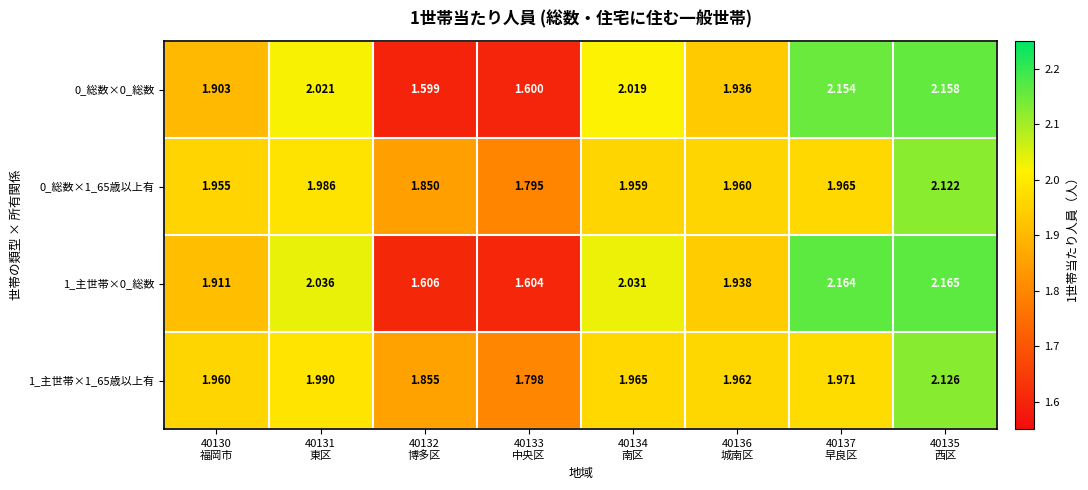

Reading right to left, what are all the values shown in this chart?

0_総数×0_総数: 40135
西区=2.2	40137
早良区=2.2	40136
城南区=1.9	40134
南区=2.0	40133
中央区=1.6	40132
博多区=1.6	40131
東区=2.0	40130
福岡市=1.9
0_総数×1_65歳以上有: 40135
西区=2.1	40137
早良区=2.0	40136
城南区=2.0	40134
南区=2.0	40133
中央区=1.8	40132
博多区=1.9	40131
東区=2.0	40130
福岡市=2.0
1_主世帯×0_総数: 40135
西区=2.2	40137
早良区=2.2	40136
城南区=1.9	40134
南区=2.0	40133
中央区=1.6	40132
博多区=1.6	40131
東区=2.0	40130
福岡市=1.9
1_主世帯×1_65歳以上有: 40135
西区=2.1	40137
早良区=2.0	40136
城南区=2.0	40134
南区=2.0	40133
中央区=1.8	40132
博多区=1.9	40131
東区=2.0	40130
福岡市=2.0